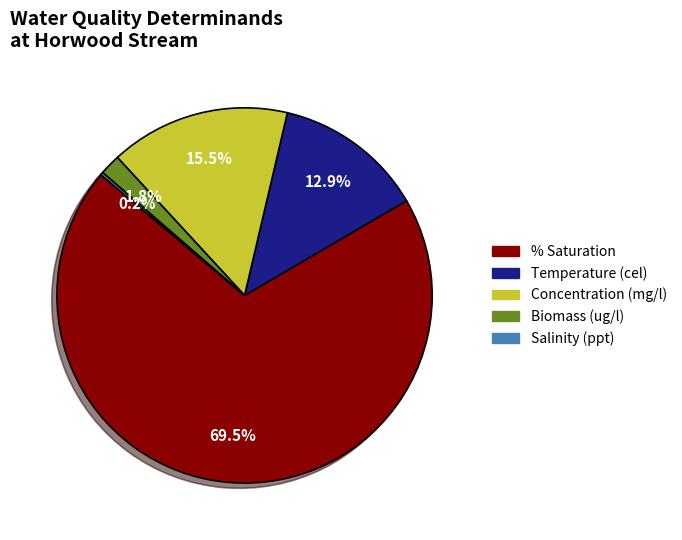

Which category has the biggest portion of the pie?

% Saturation